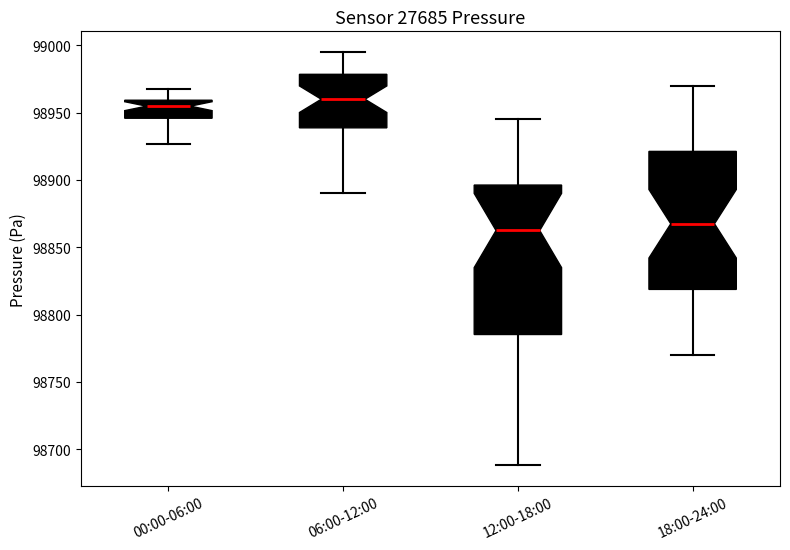

Reading left to right, read every box against the y-axis: the position of its median line, the range the box covers, and the ends of its whiskers. The values are not printed on the chart, so give them approximately, as read against the axis.

00:00-06:00: median 98955, box 98945 to 98960, whiskers 98925 to 98970
06:00-12:00: median 98960, box 98940 to 98980, whiskers 98890 to 98995
12:00-18:00: median 98865, box 98785 to 98895, whiskers 98690 to 98945
18:00-24:00: median 98870, box 98820 to 98920, whiskers 98770 to 98970